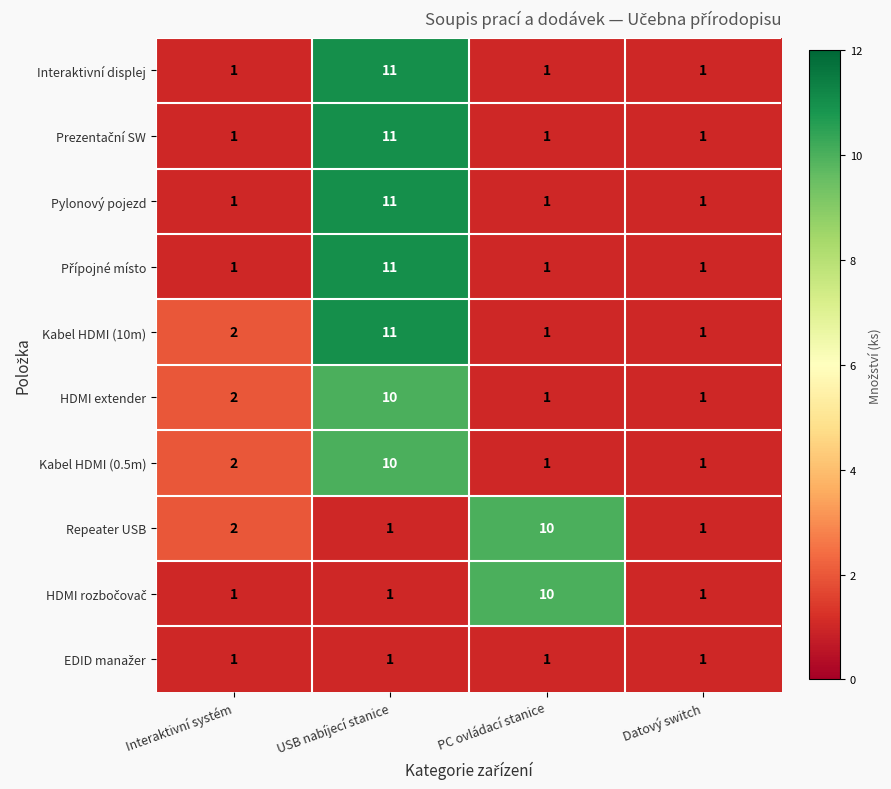

What is the difference between the highest and lowest values at USB nabíjecí stanice?

10